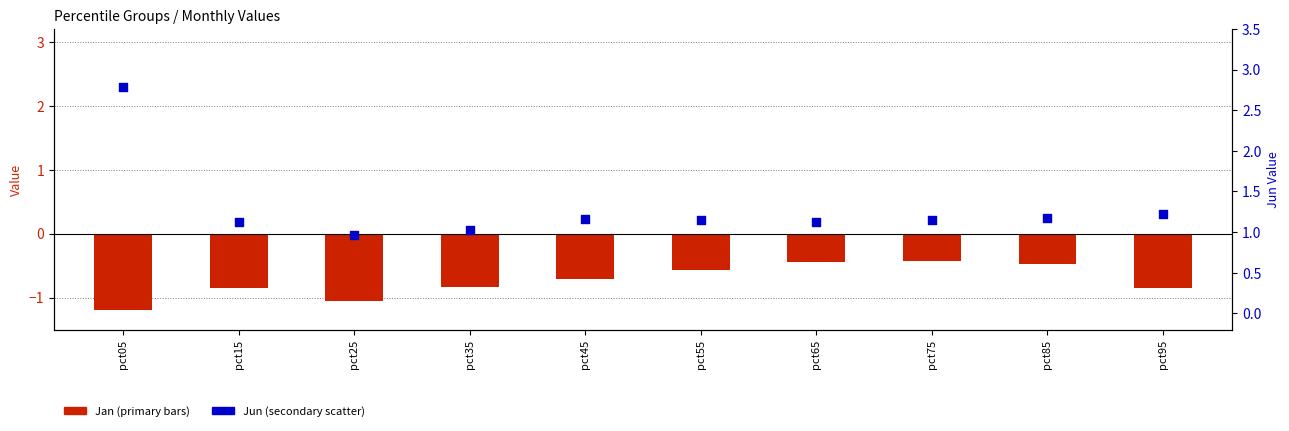

Is the value of Jan (primary) at pct05 greater than the value of Jun (secondary) at pct15?

No